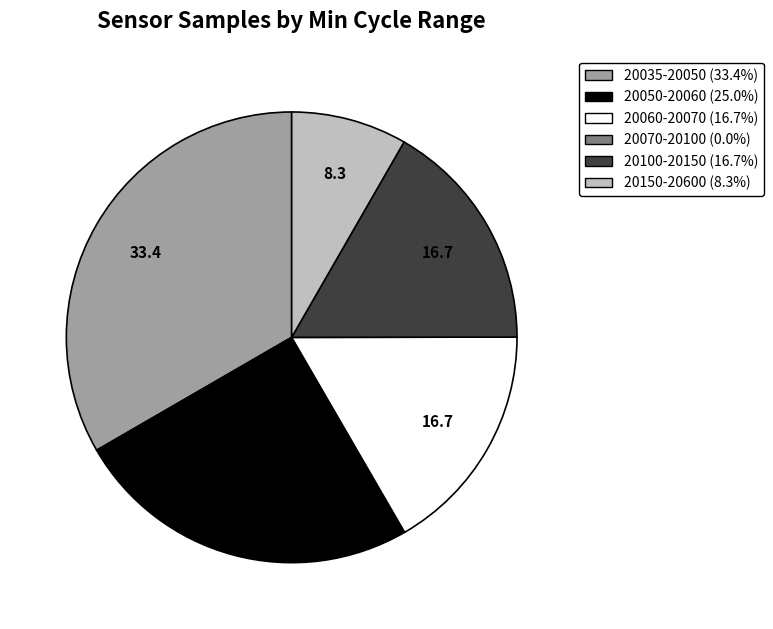

Is there a majority slice in this chart?

No